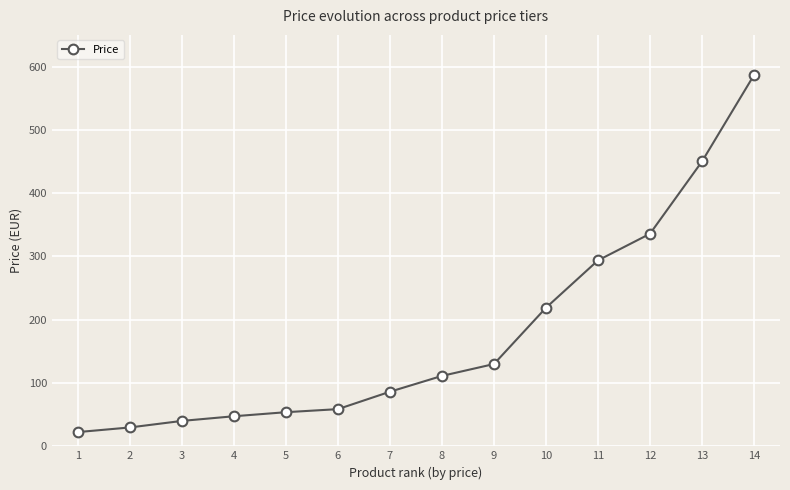

How many categories are shown in the chart?

14